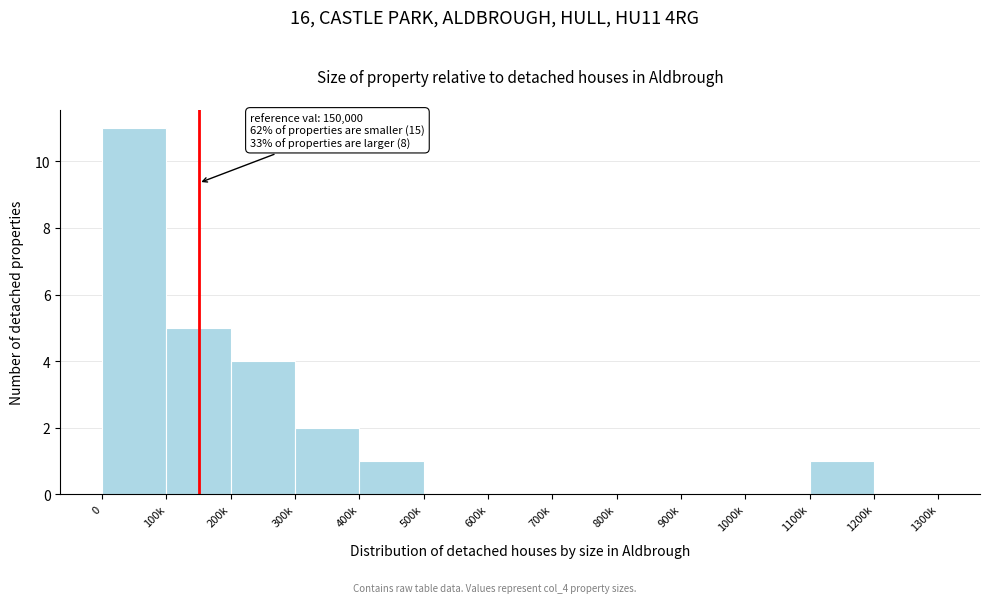

Read the value at 200k.

4